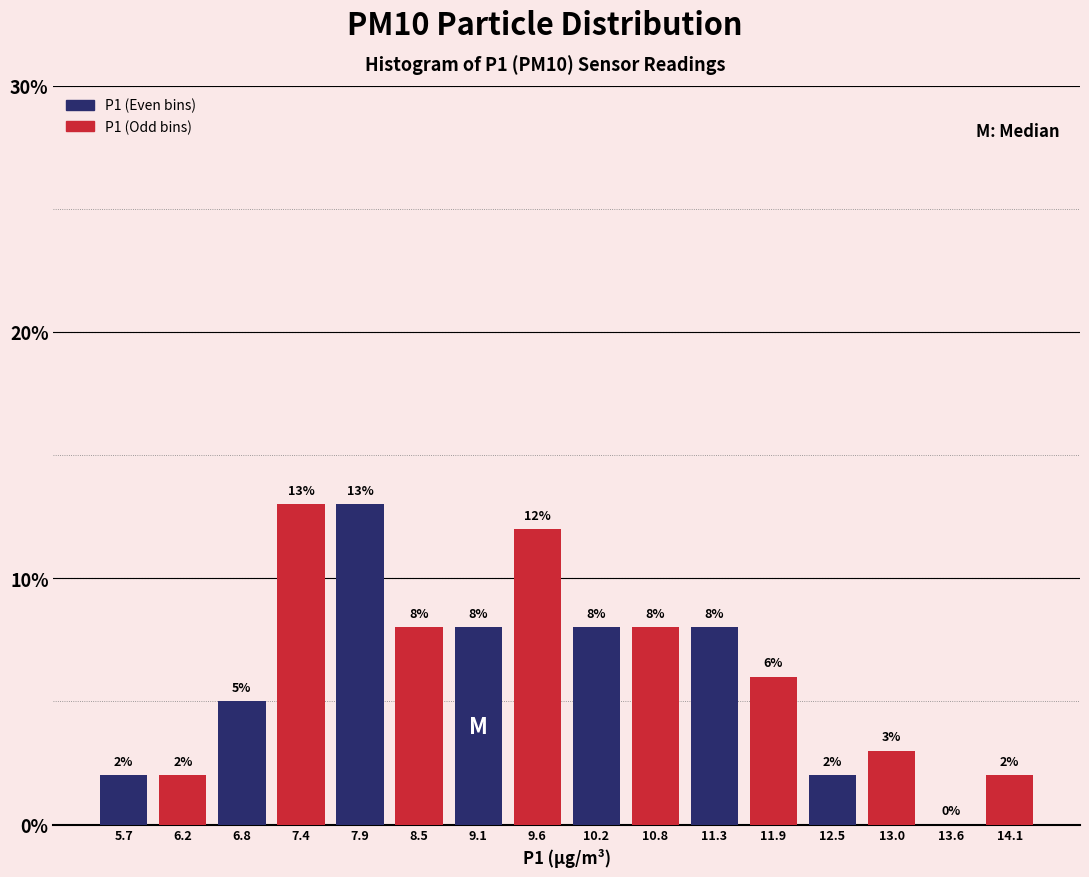

Reading left to right, list every bar in this chart as the range it spans on the x-axis followed by its height. The bar edges are not printed on the chart, so give them approximately, as read against the axis.

5.4 to 5.9: 2
5.9 to 6.5: 2
6.5 to 7.1: 5
7.1 to 7.6: 13
7.6 to 8.2: 13
8.2 to 8.8: 8
8.8 to 9.3: 8
9.3 to 9.9: 12
9.9 to 10.5: 8
10.5 to 11.0: 8
11.0 to 11.6: 8
11.6 to 12.2: 6
12.2 to 12.7: 2
12.7 to 13.3: 3
13.3 to 13.9: 0
13.9 to 14.4: 2